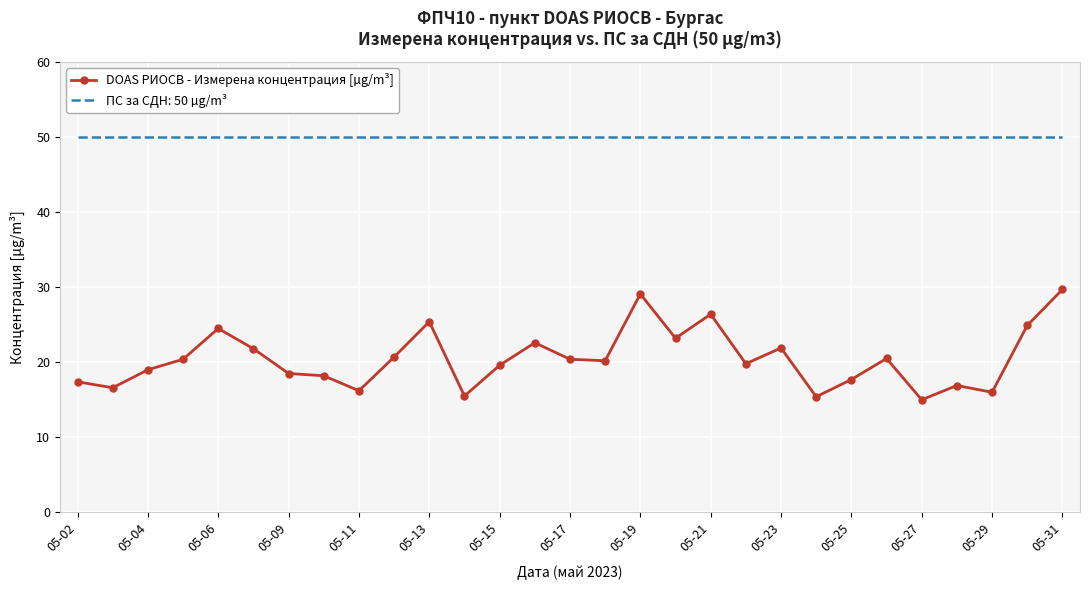

True or false: DOAS РИОСВ - Измерена концентрация [µg/m³] and ПС за СДН: 50 µg/m³ intersect in this chart.

False